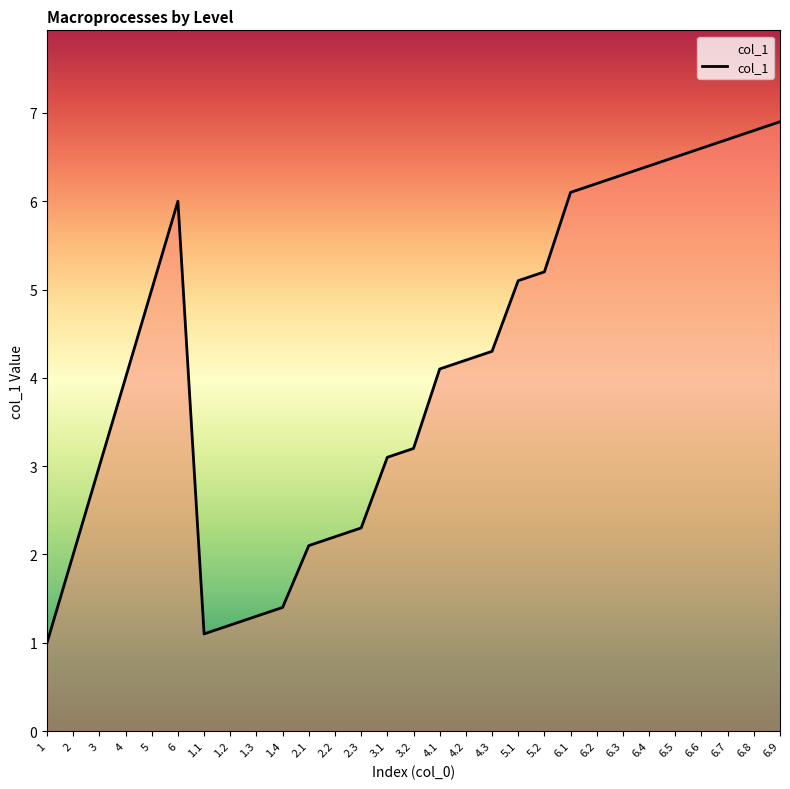

True or false: the data shows 6.2 at 6.2.

True